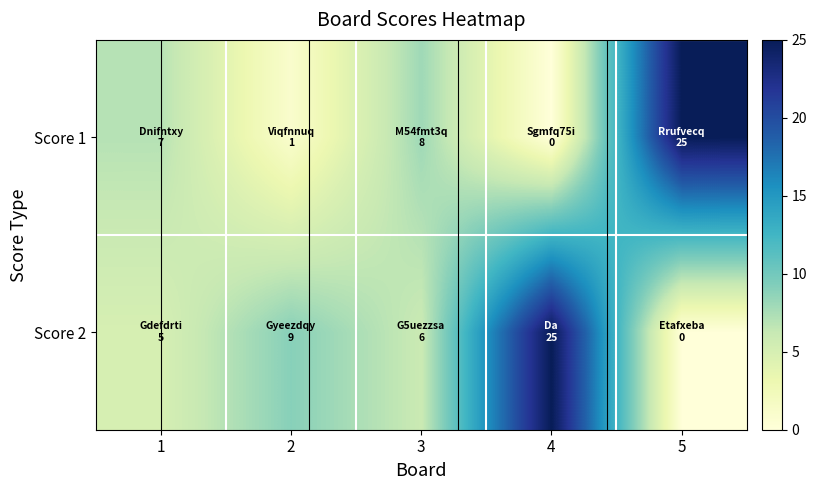

At which category does the chart reach its peak across all series?

5